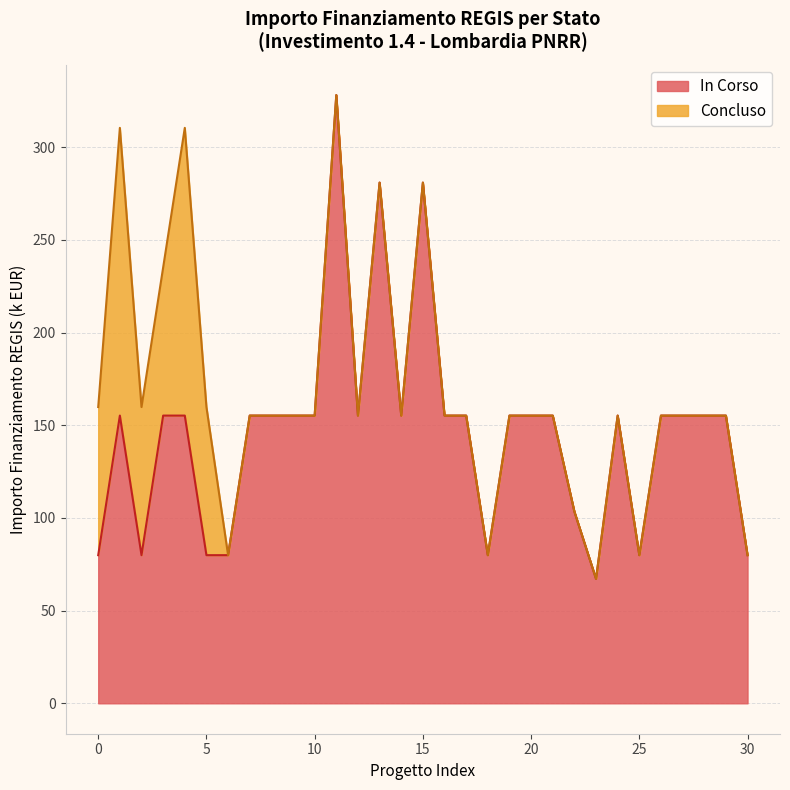

What is the maximum value for In Corso?

328.2